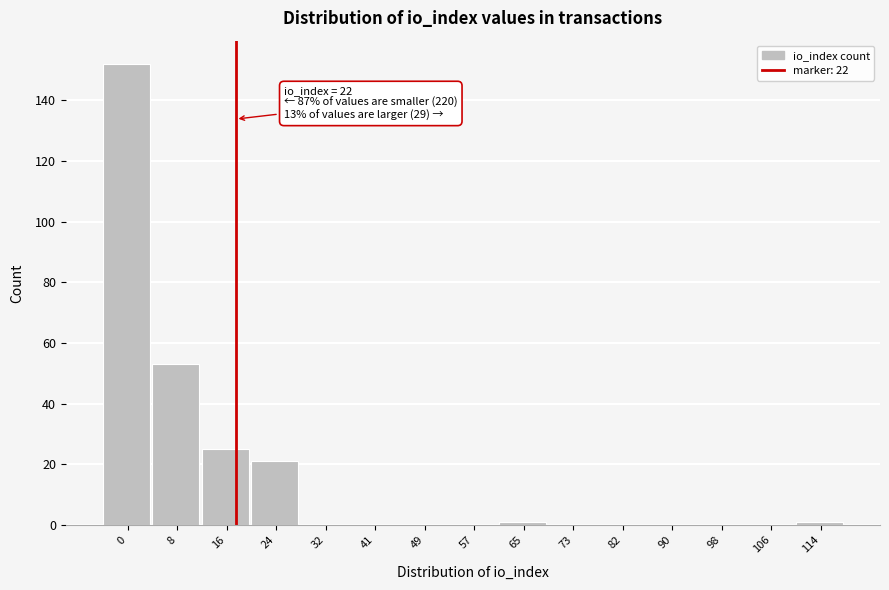

Reading right to left, what are all the values shown in this chart?

114=1	106=0	98=0	90=0	82=0	73=0	65=1	57=0	49=0	41=0	32=0	24=21	16=25	8=53	0=152